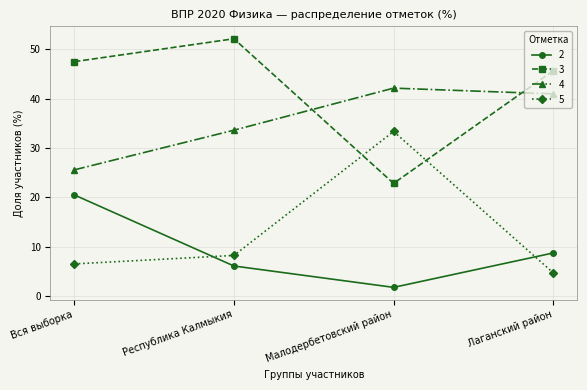

Rank the categories by 3 value from highest to lowest.

Республика Калмыкия, Вся выборка, Лаганский район, Малодербетовский район